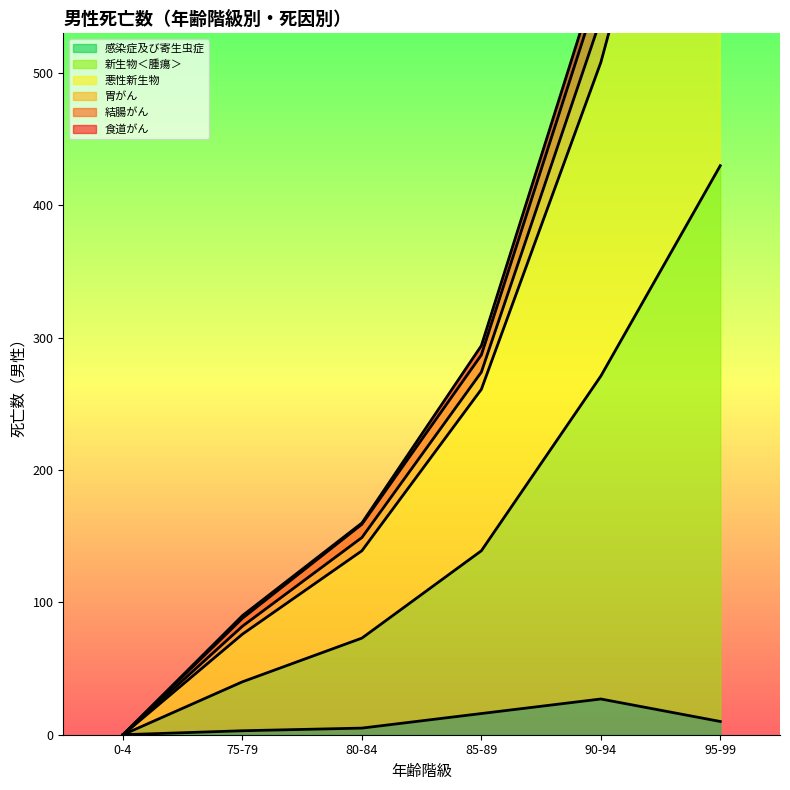

Where is 食道 nearest to the value 12?

90-94